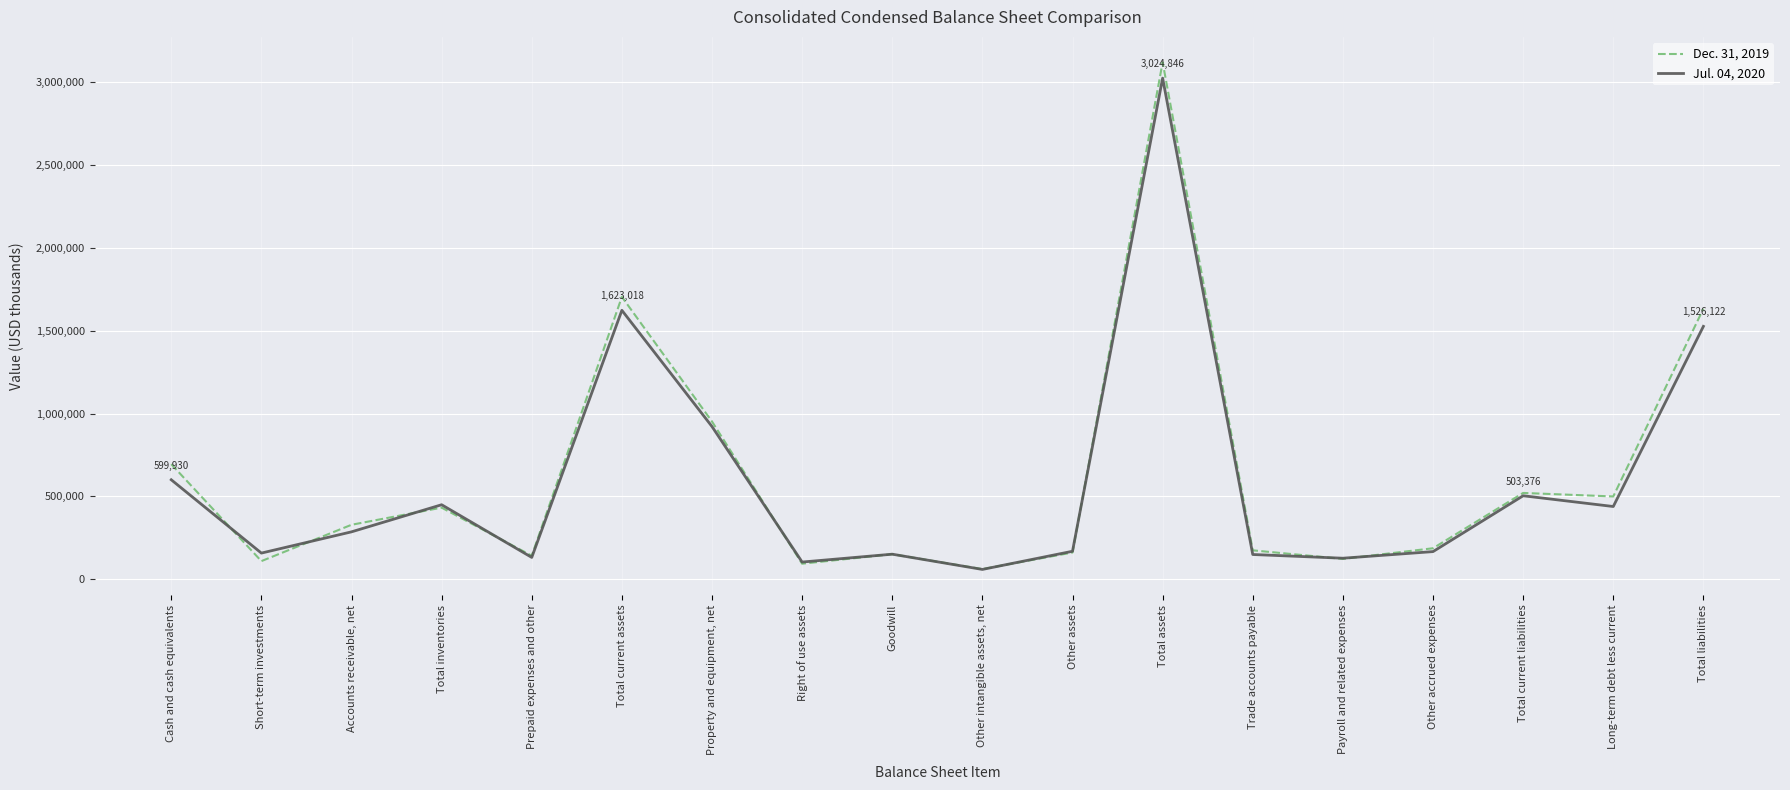

At which category is the sum across all series the highest?

Total assets